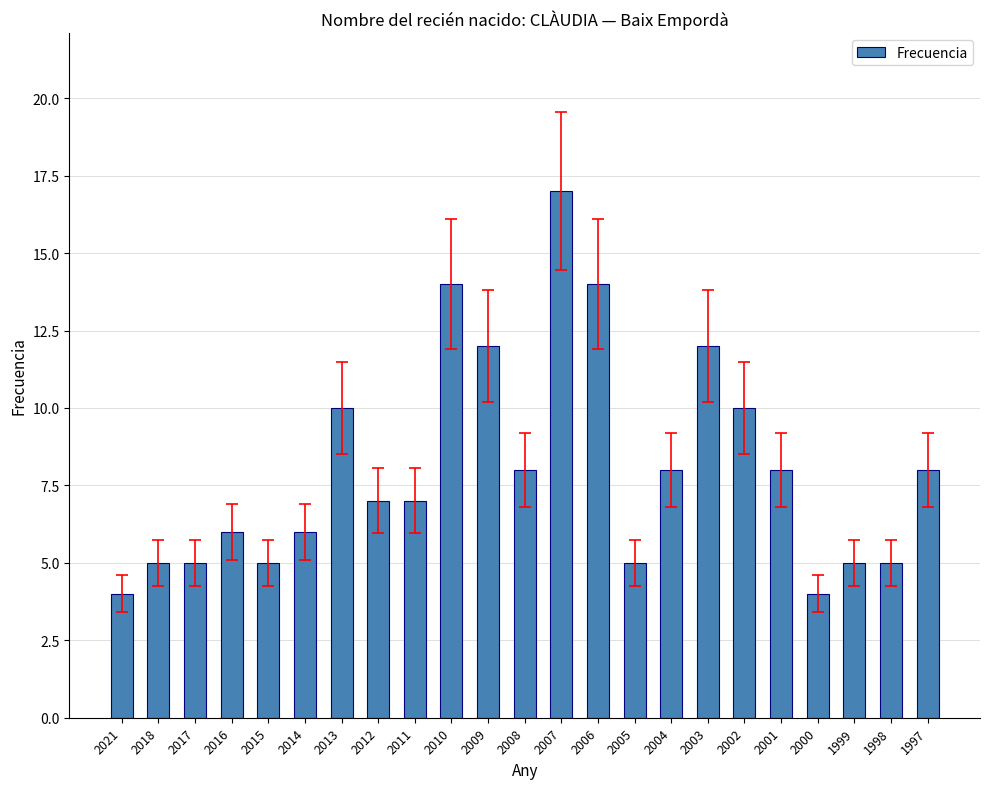

Which label corresponds to the largest value in the chart?

2007